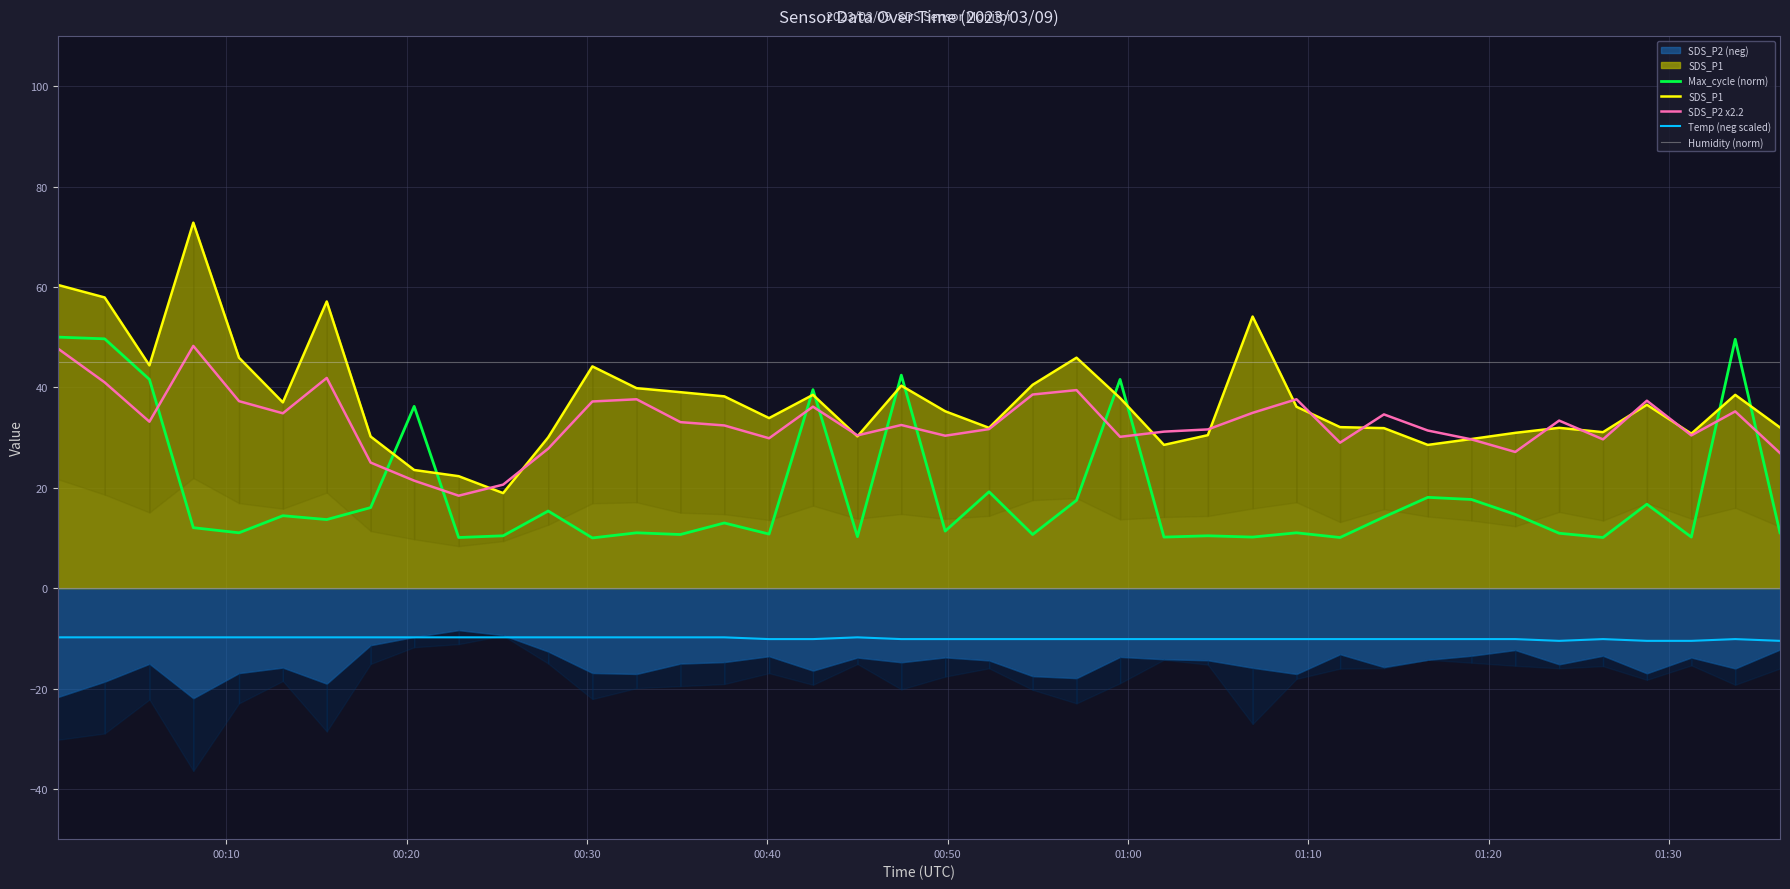

True or false: Max_cycle (norm) and Temp (neg scaled) cross at least once.

False